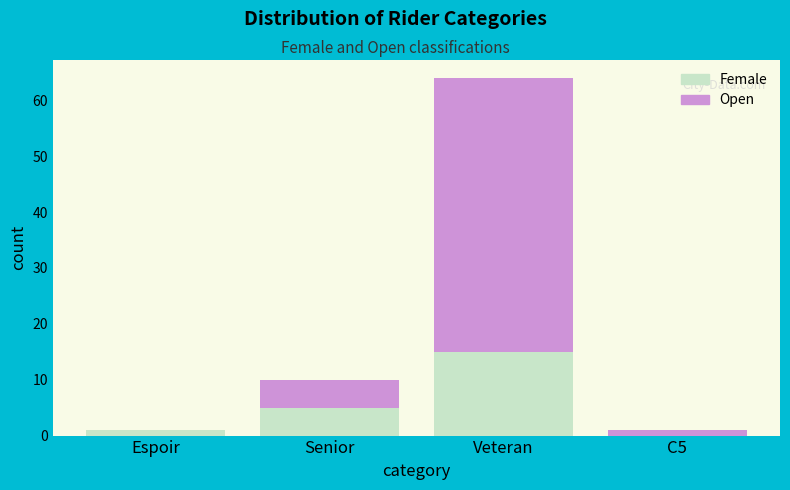

Reading left to right, what are the values for Female?

Espoir=1	Senior=5	Veteran=15	C5=0